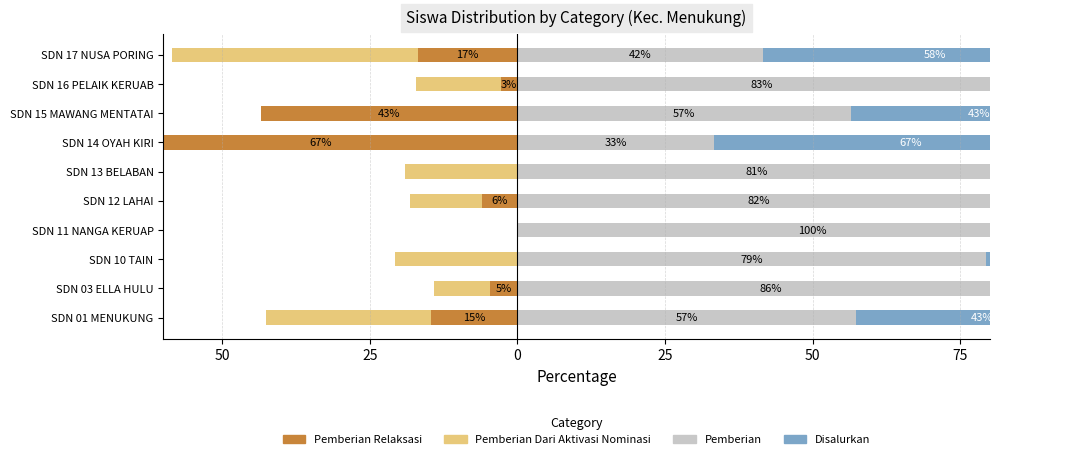

What is the difference between the maximum and minimum values in the Disalurkan series?

66.7